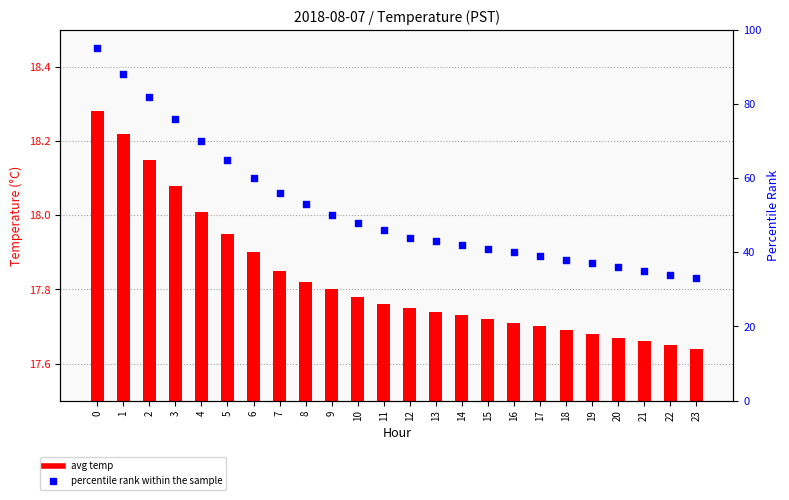

Which series contains the lowest Y value?

avg temp